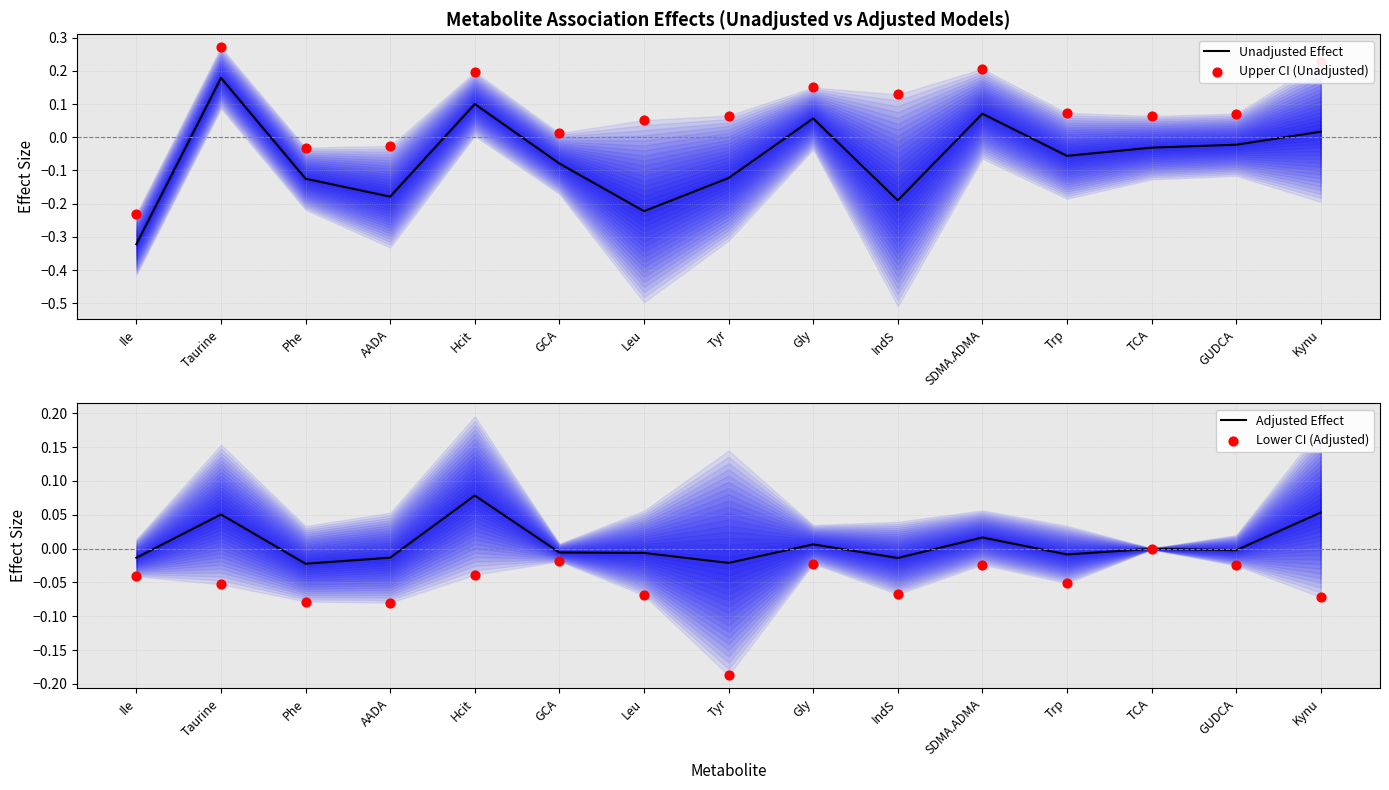

Which series has the largest total across all categories?

Upper CI (Unadjusted)